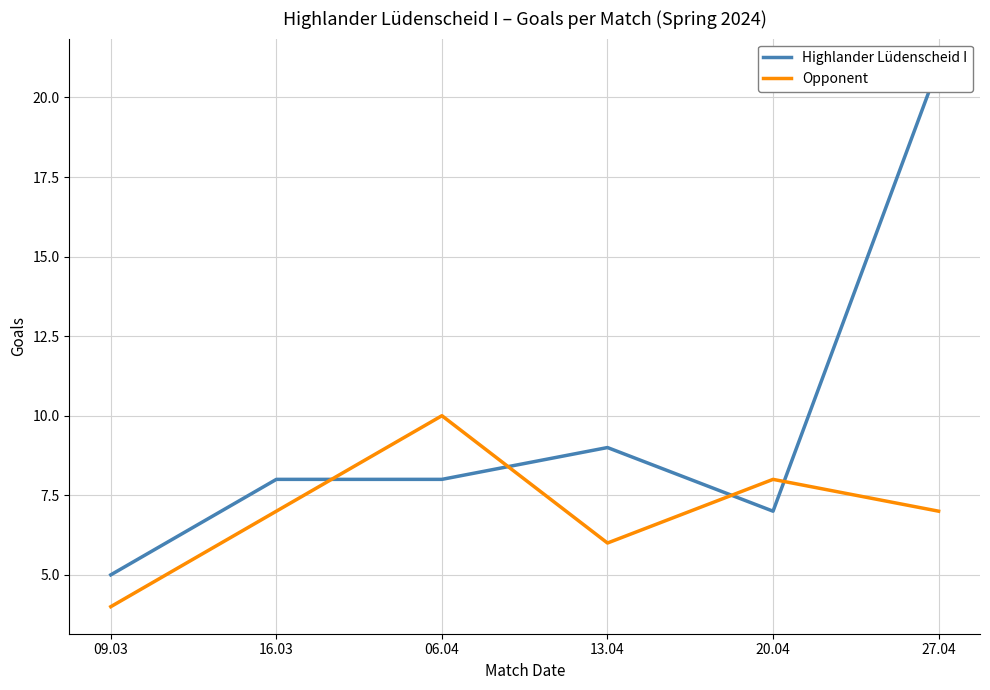

List the labels in order of Highlander Lüdenscheid I value, largest first.

27.04, 13.04, 16.03, 06.04, 20.04, 09.03